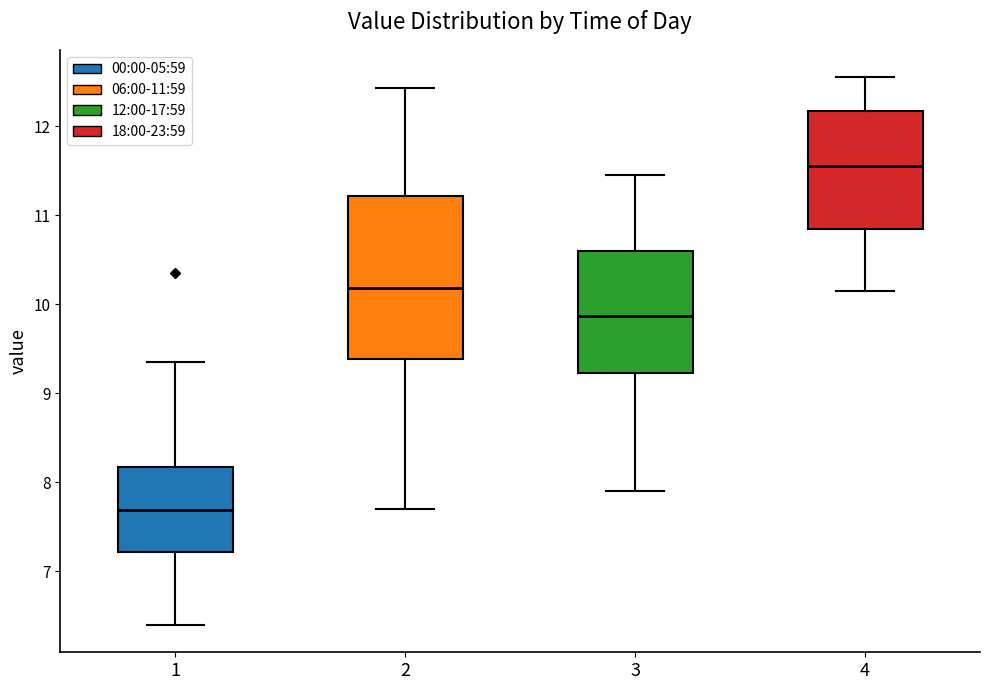

Which box's median line is the lowest?

1